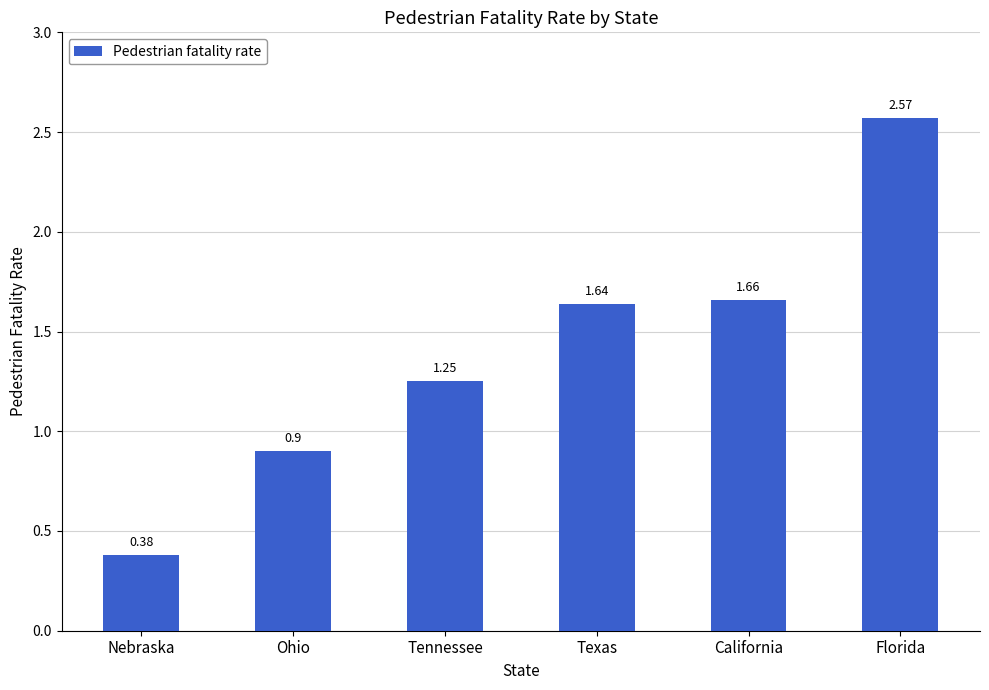

Rank the categories by value from lowest to highest.

Nebraska, Ohio, Tennessee, Texas, California, Florida